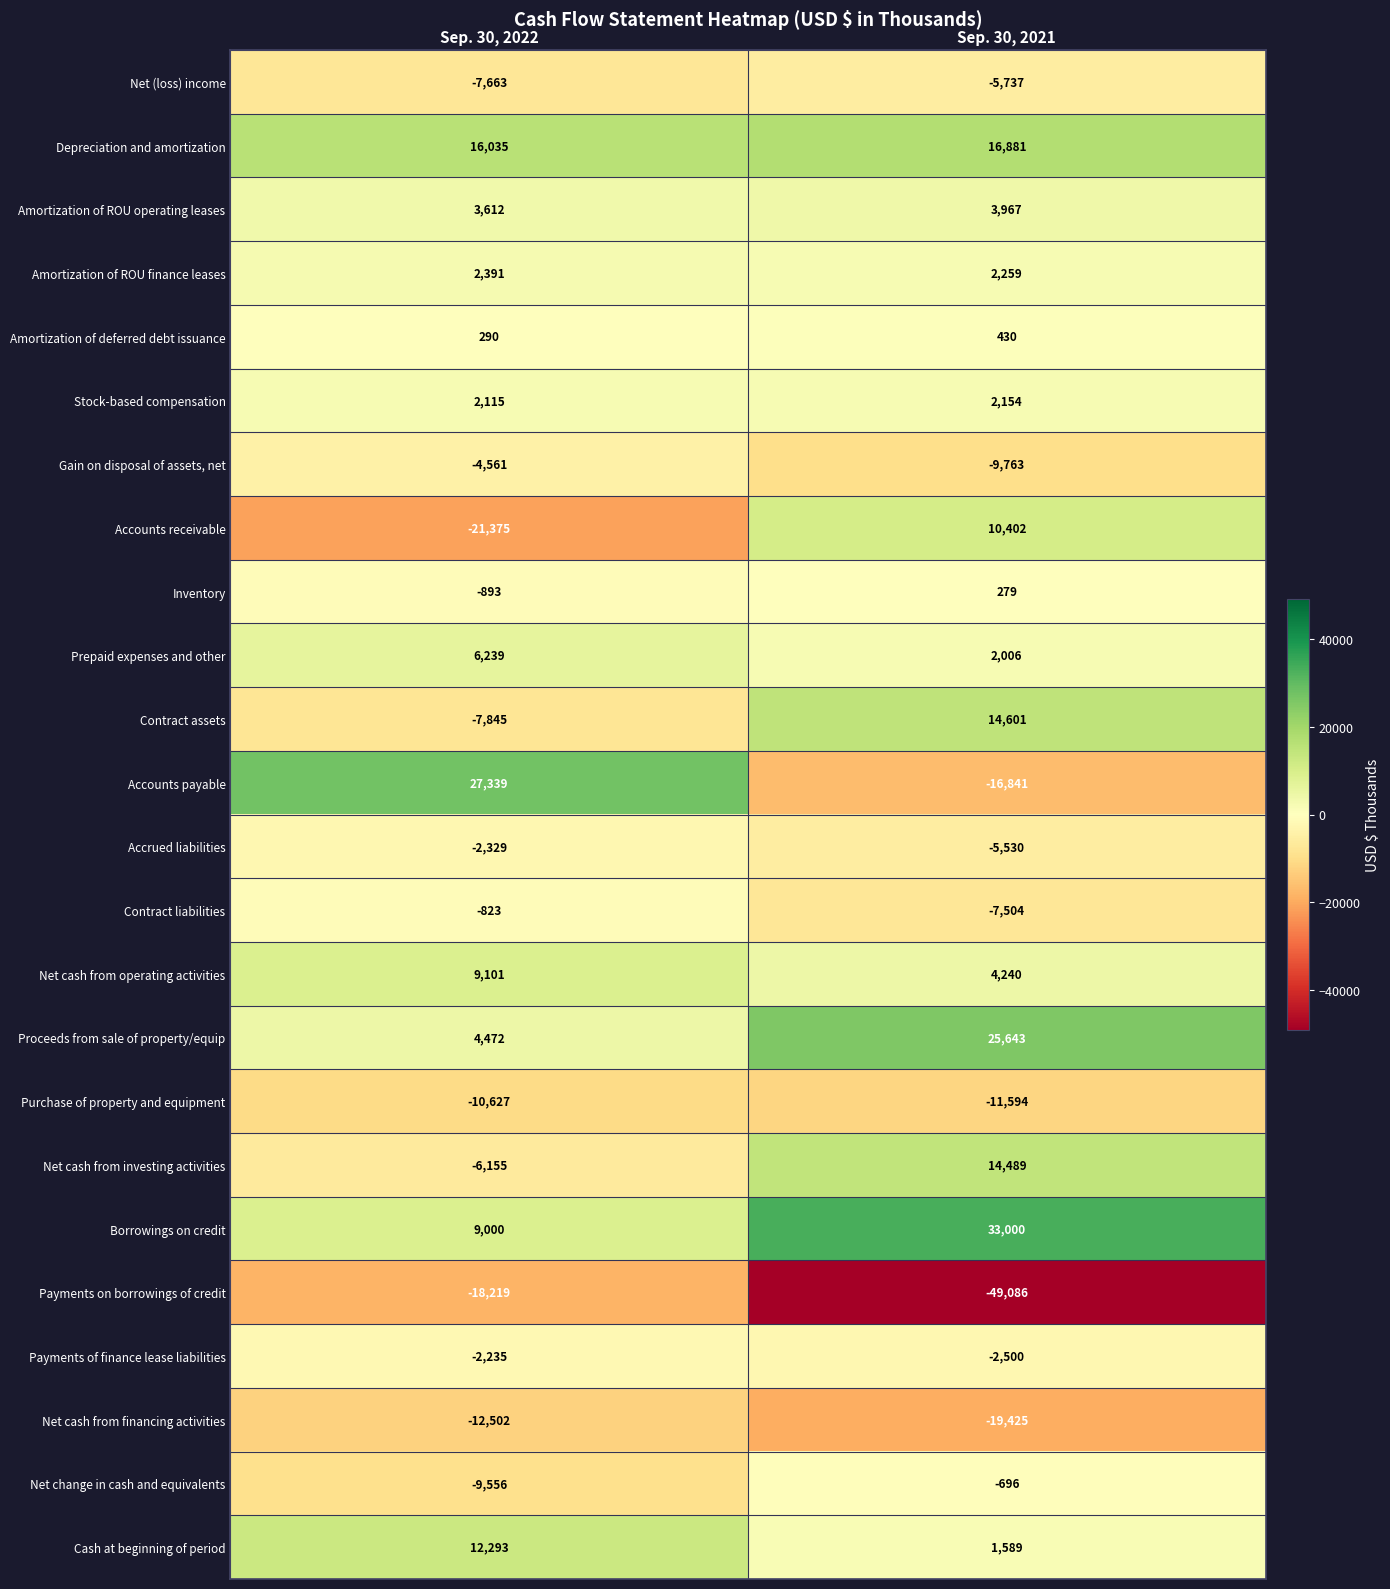

What is the difference between the Net cash from investing activities values at Sep. 30, 2022 and Sep. 30, 2021?

20644